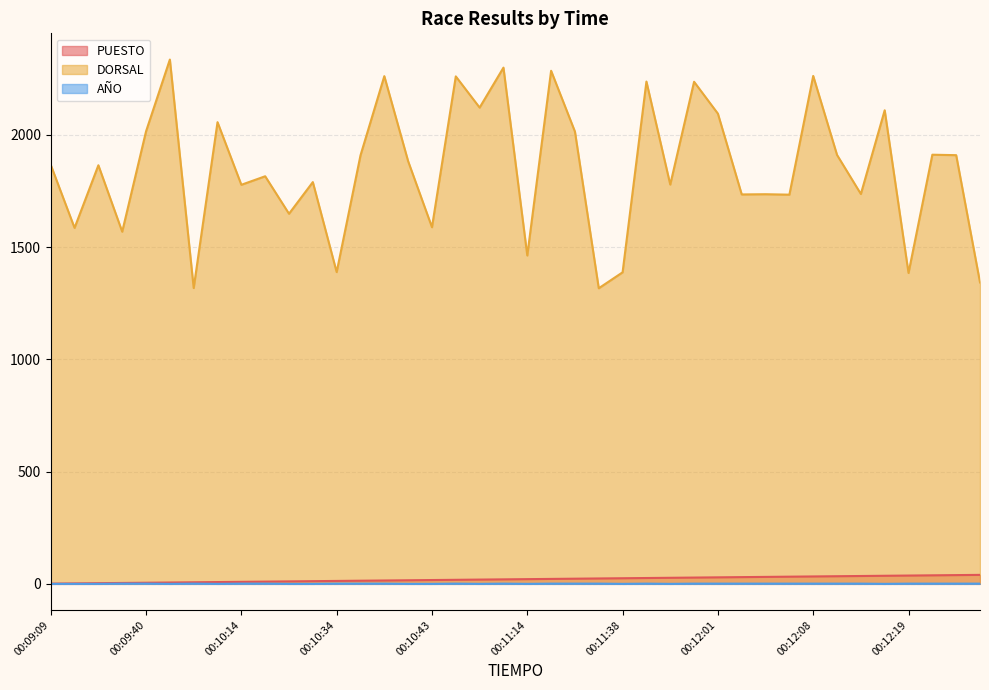

At which label does AÑO reach its minimum?

00:09:09